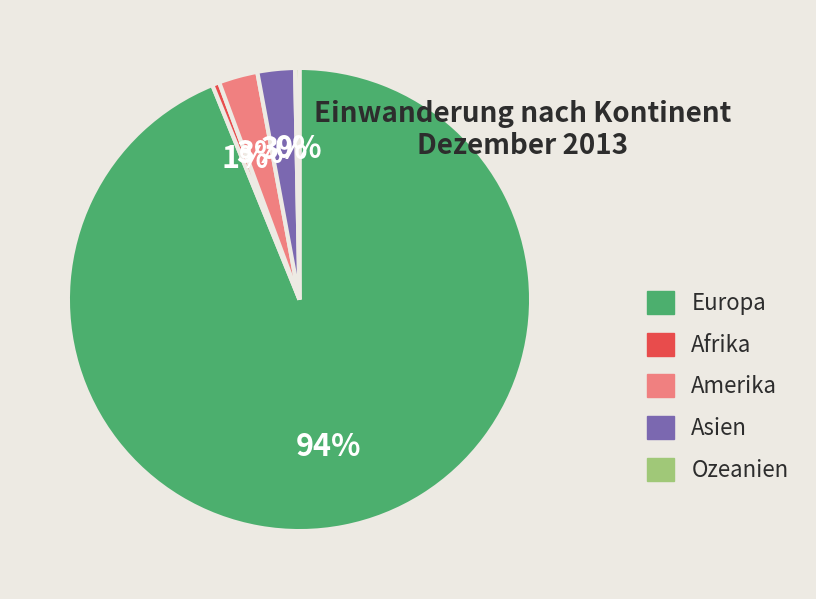

Which category accounts for the majority?

Europa